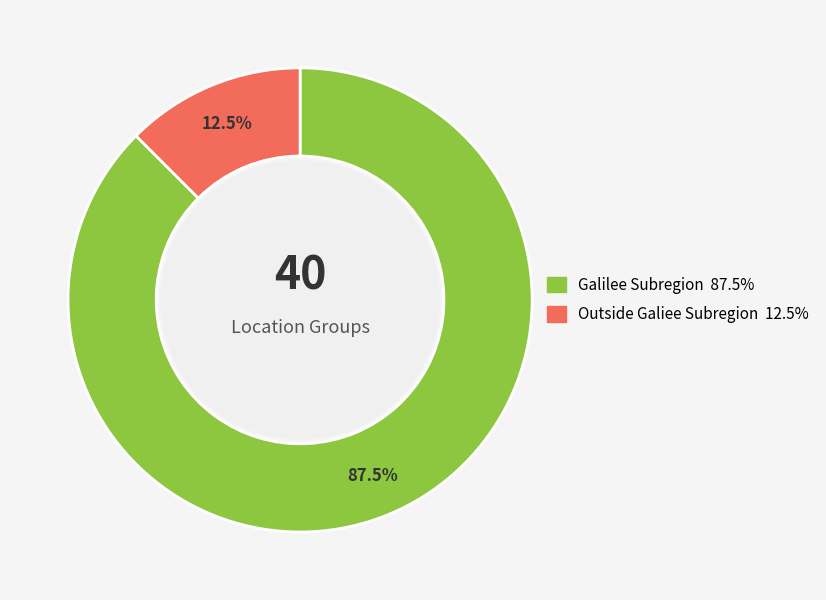

What is the majority slice?

Galilee Subregion